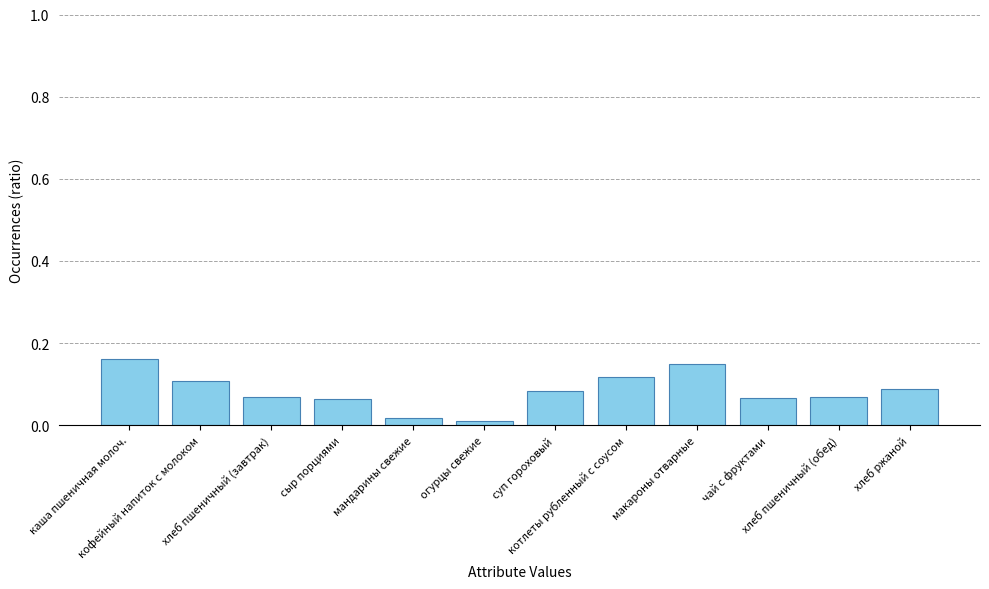

How many distinct data groups are displayed?

1